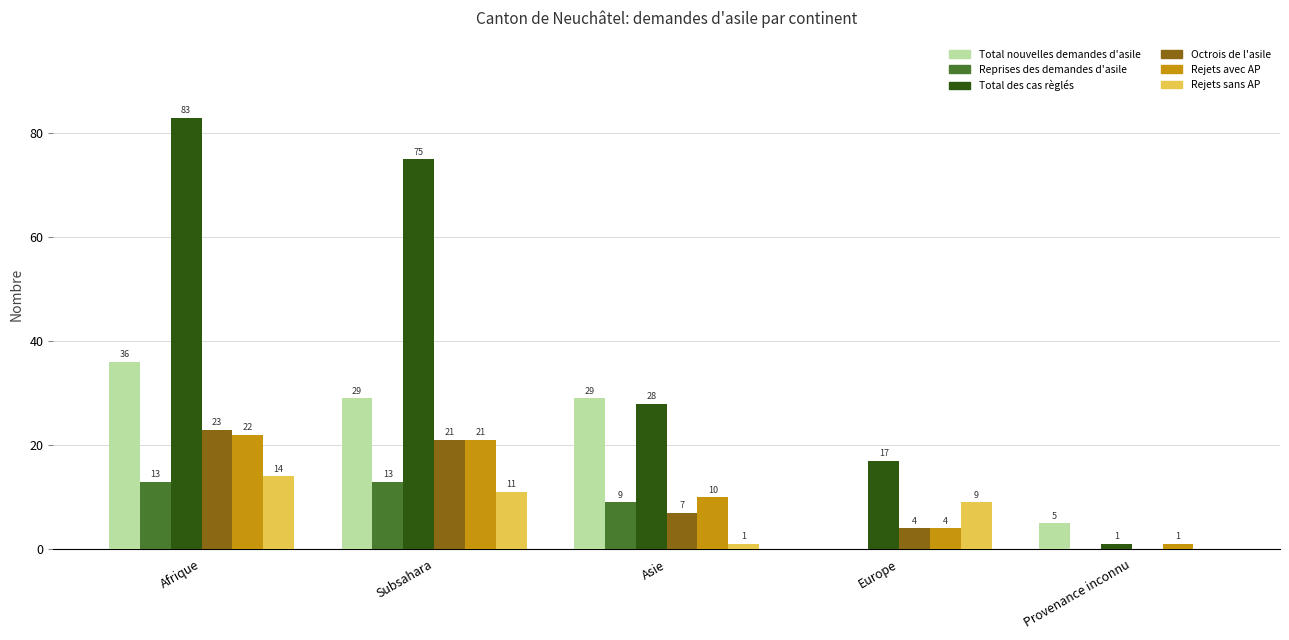

What is the spread (max minus min) of values at Europe?

17